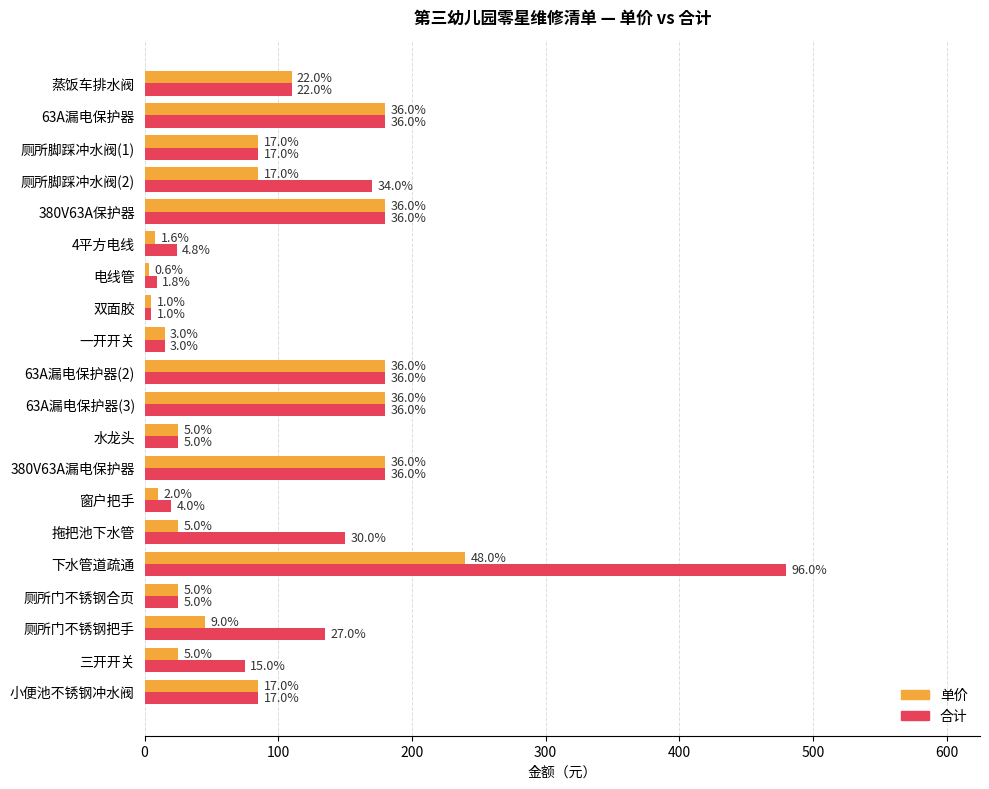

Reading left to right, what are all the values shown in this chart?

单价: 110	180	85	85	180	8	3	5	15	180	180	25	180	10	25	240	25	45	25	85
合计: 110	180	85	170	180	24	9	5	15	180	180	25	180	20	150	480	25	135	75	85